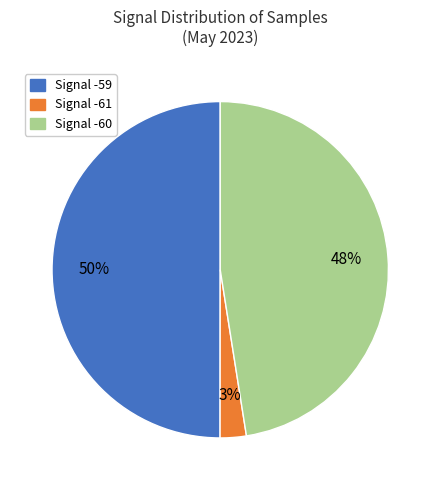

To the nearest percent, what is the average slice percentage?

33%